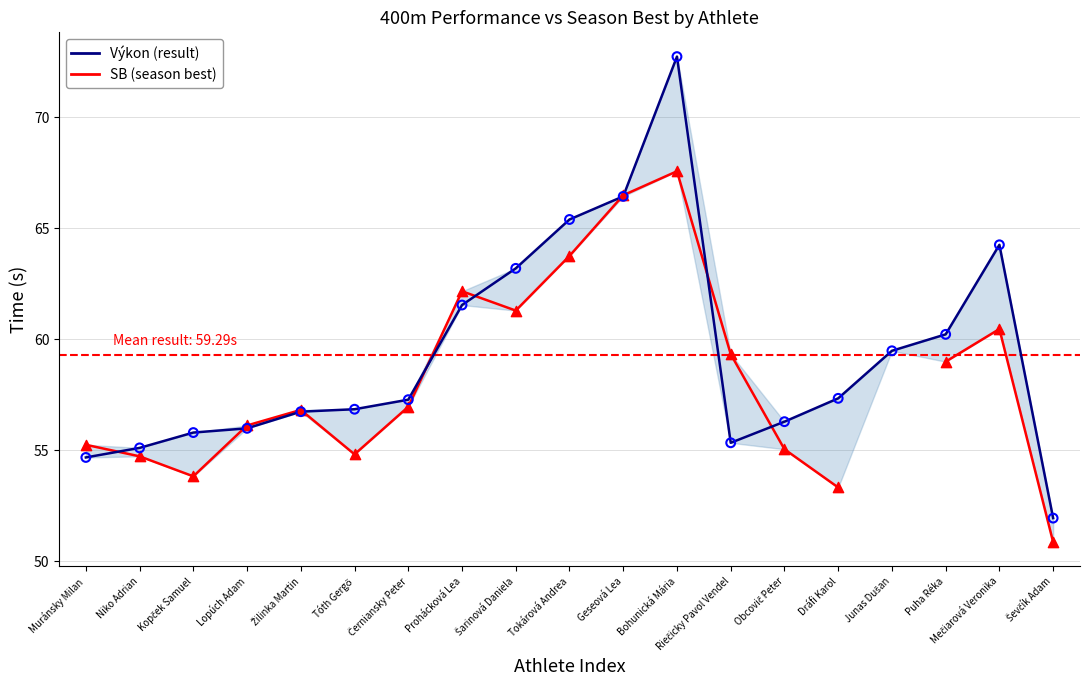

Which series reaches the minimum Y coordinate?

SB (season best)